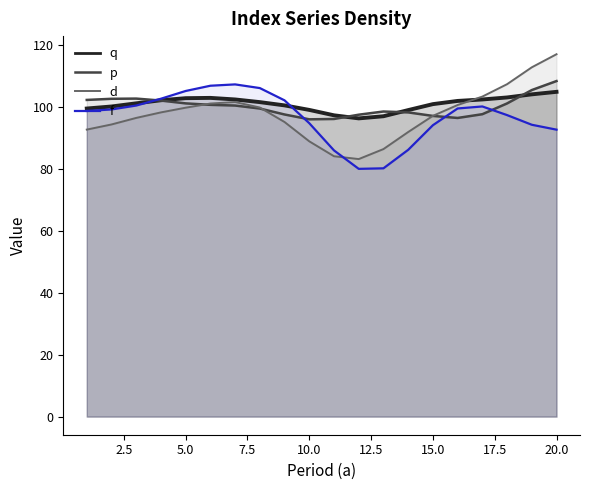

How many intersections are there between p and d?

3